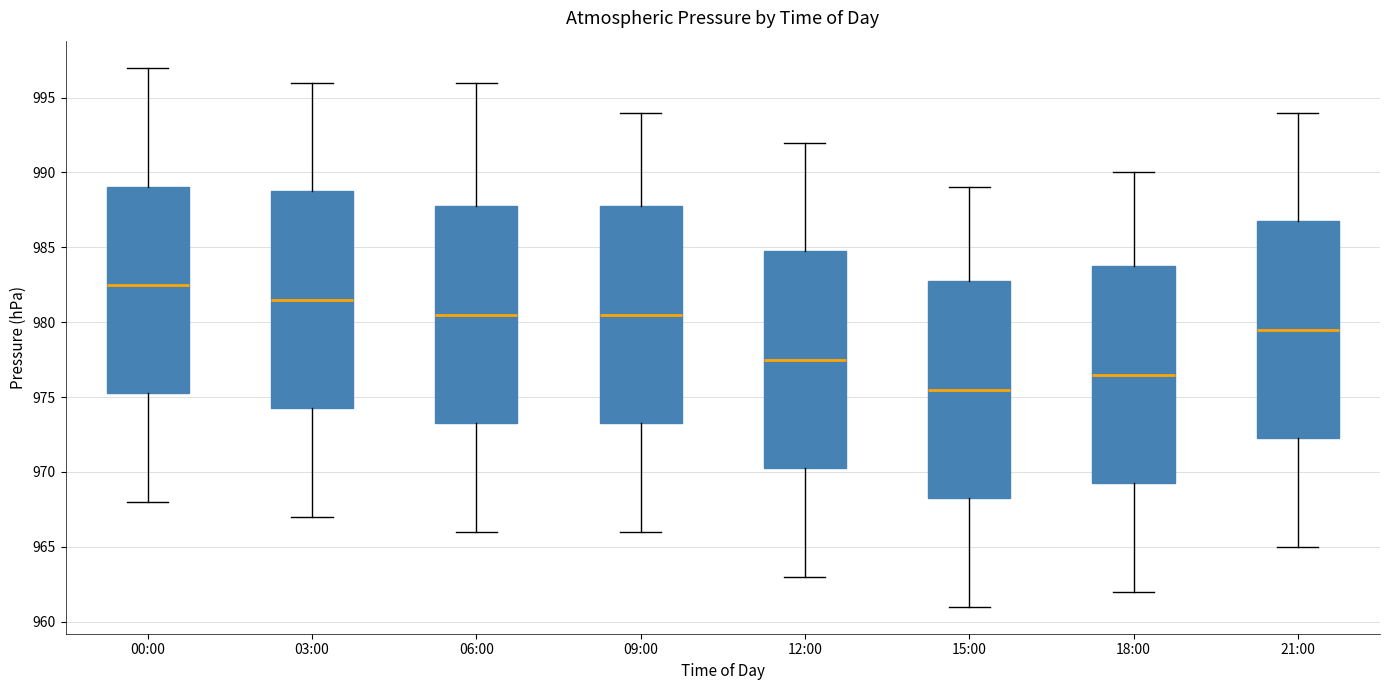

Where does the upper whisker of the box for 21:00 end on the y-axis? The values are not printed on the chart, so give them approximately, as read against the axis.

994.0